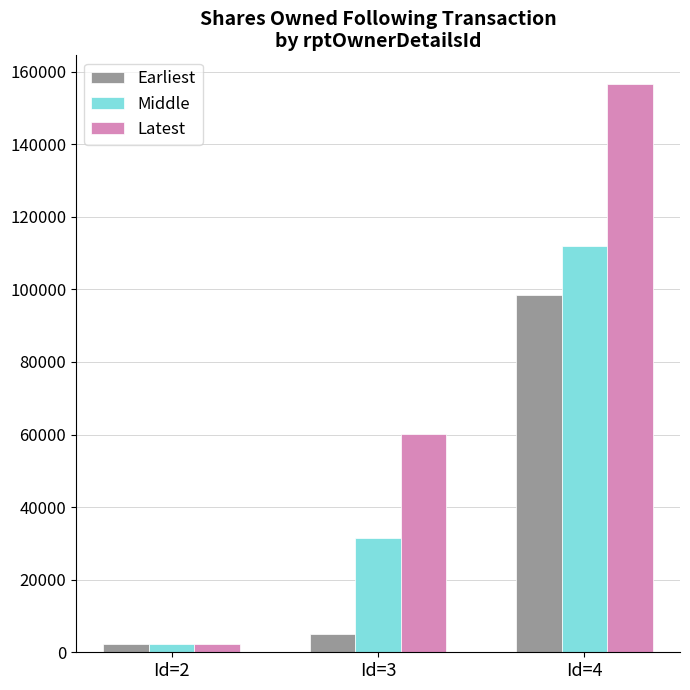

What is the average value of the Latest series?

72974